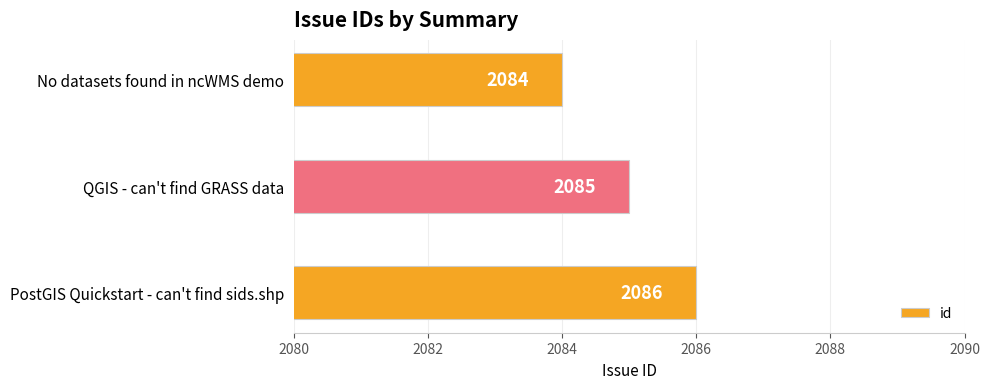

Approximately how many times larger is the value at QGIS - can't find GRASS data compared to PostGIS Quickstart - can't find sids.shp?

1.0